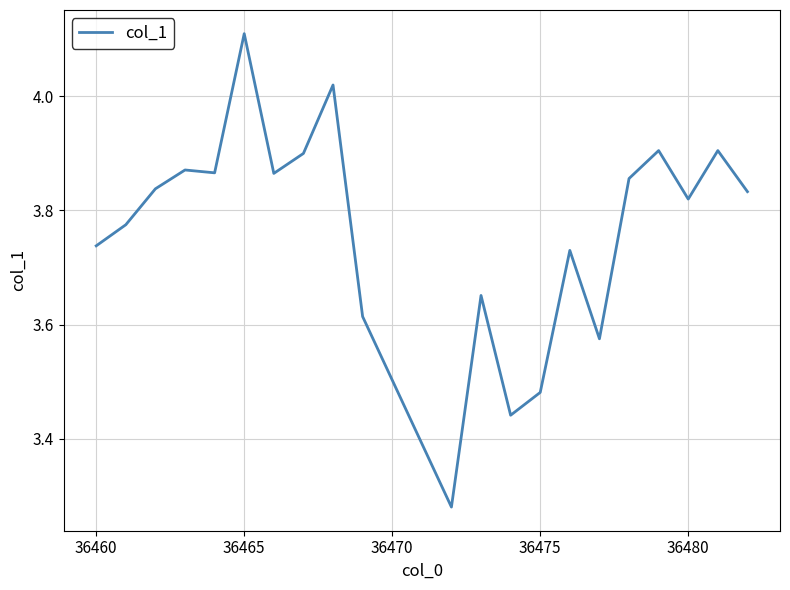

What is the difference between the maximum and minimum values?

0.8